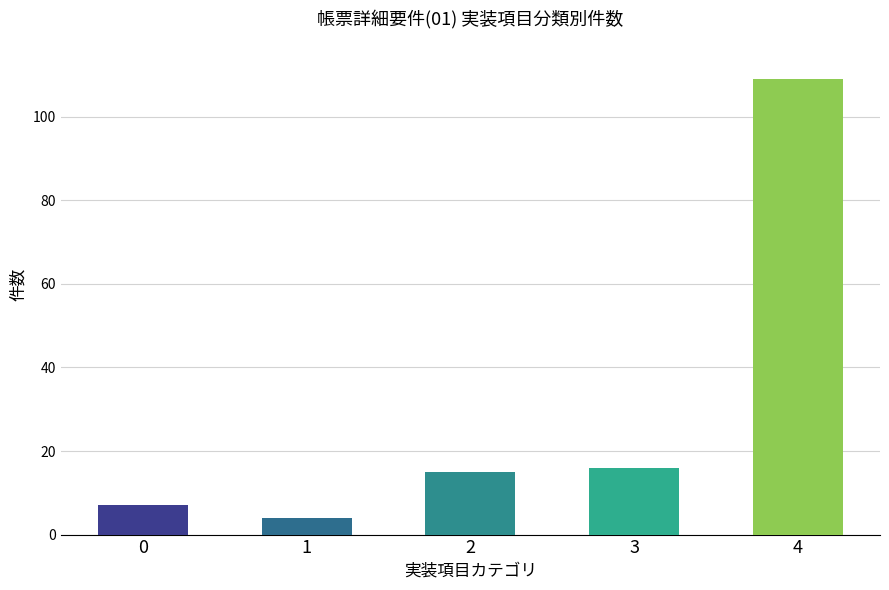

What is the change in value from 1 to 3?

+12